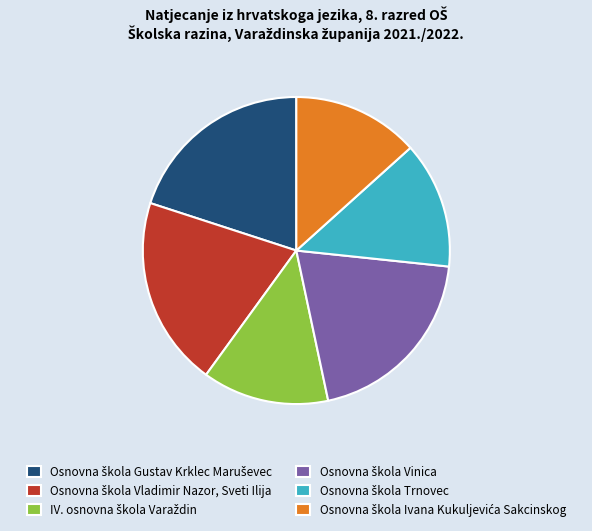

Is there any slice that represents more than half of the pie?

No